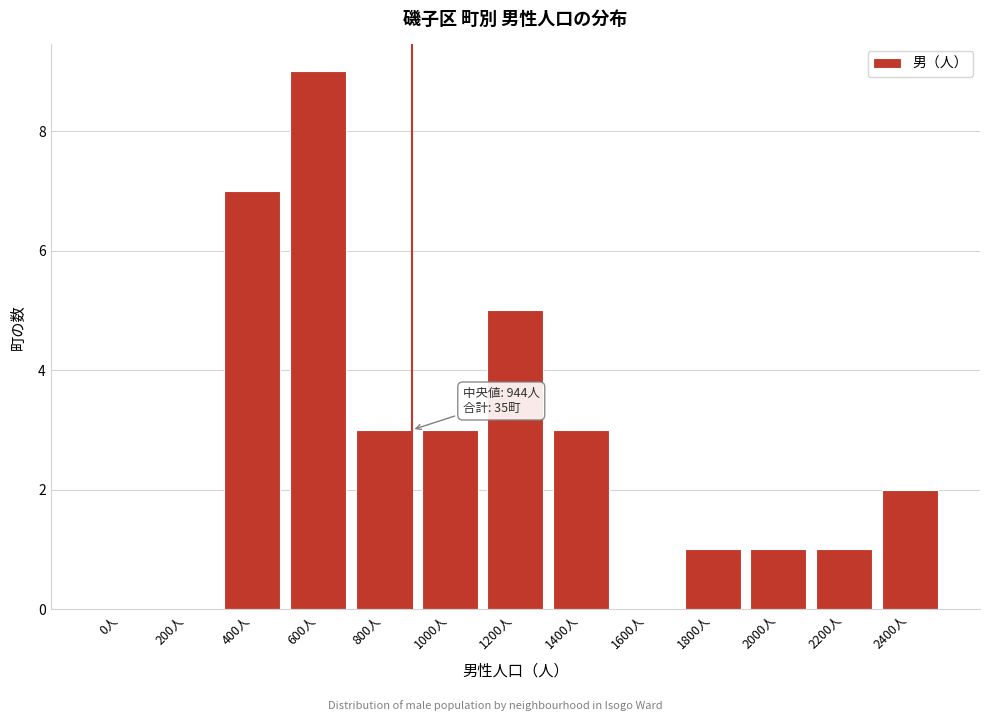

Reading left to right, what are all the values shown in this chart?

0人=0	200人=0	400人=7	600人=9	800人=3	1000人=3	1200人=5	1400人=3	1600人=0	1800人=1	2000人=1	2200人=1	2400人=2